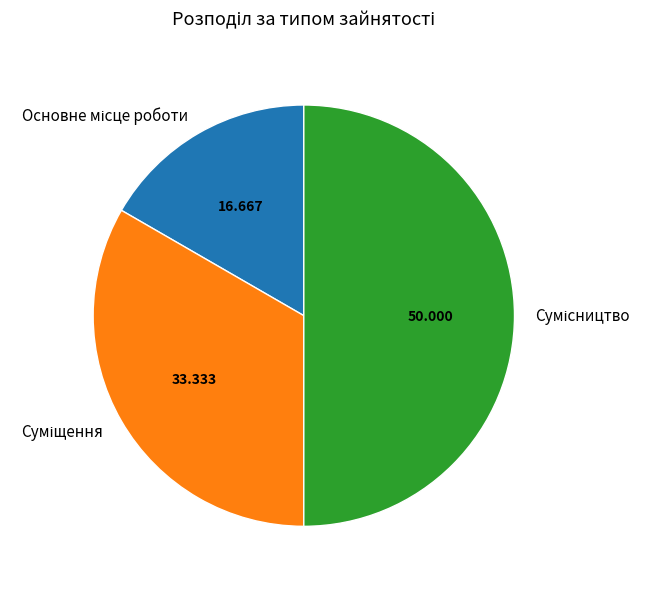

How many slices are in this pie chart?

3